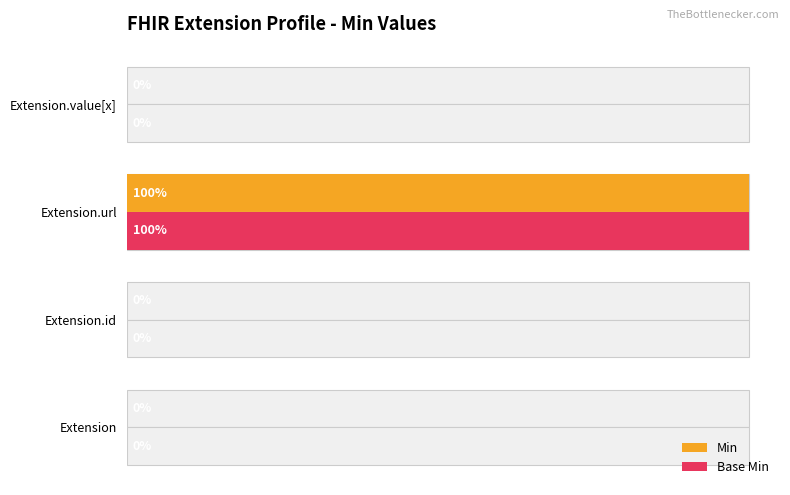

At how many categories does at least one series exceed 0?

1